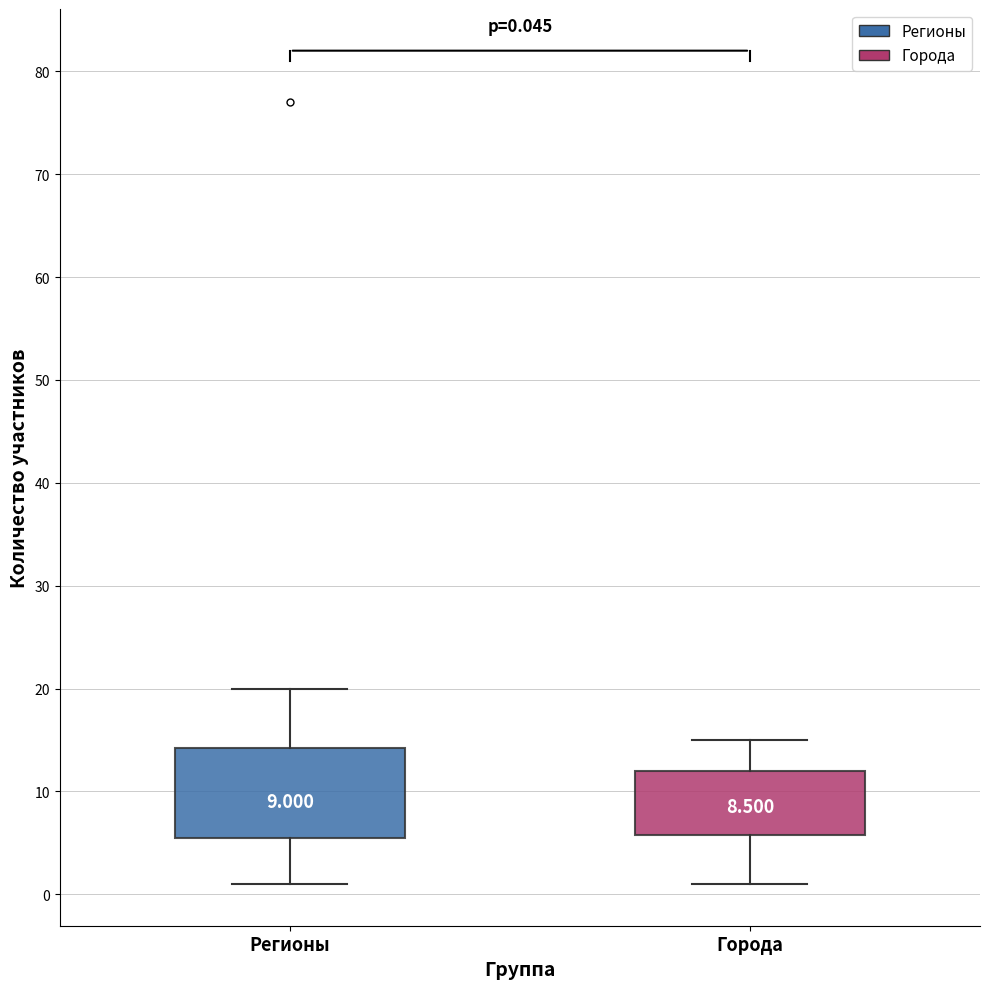

Comparing the boxes themselves (not the whiskers), which one is the tallest?

Регионы